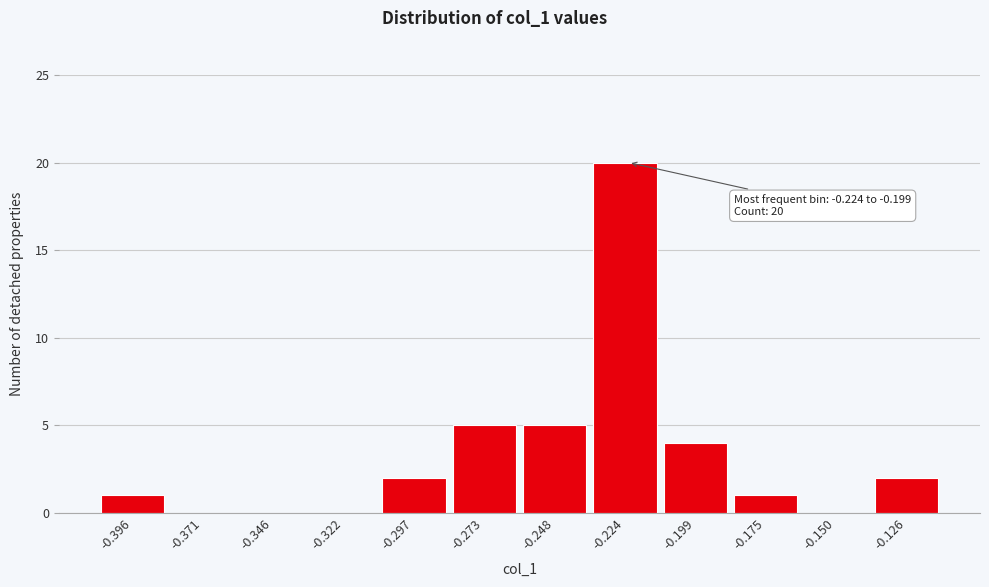

Reading left to right, extract all data points from this chart.

-0.396=1	-0.371=0	-0.346=0	-0.322=0	-0.297=2	-0.273=5	-0.248=5	-0.224=20	-0.199=4	-0.175=1	-0.150=0	-0.126=2